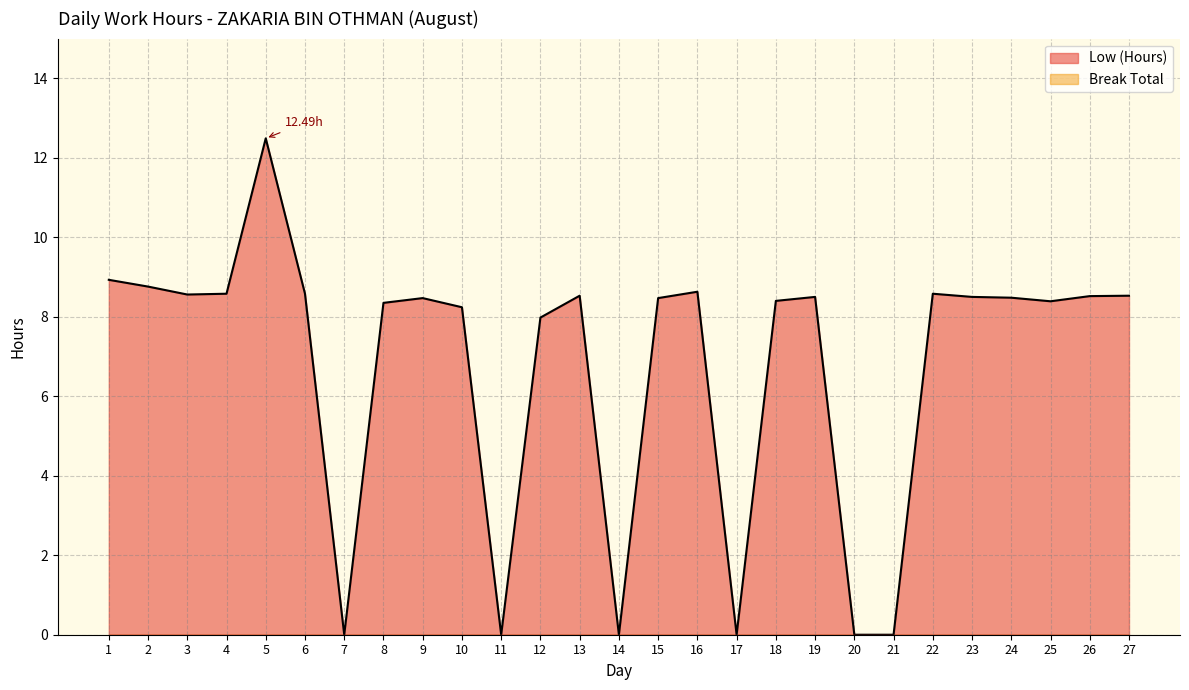

Rank the categories by value from highest to lowest.

5, 1, 2, 16, 4, 6, 22, 3, 13, 27, 26, 19, 23, 24, 9, 15, 18, 25, 8, 10, 12, 7, 11, 14, 17, 20, 21